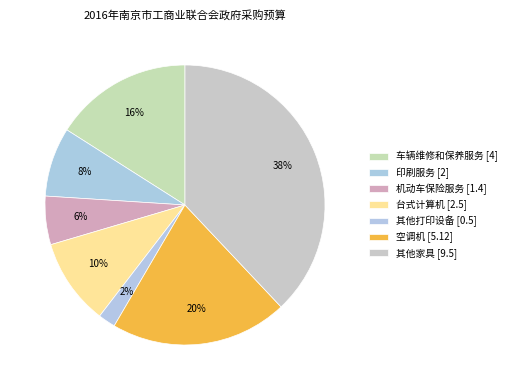

What is the change in value from 机动车保险服务 to 台式计算机?

+1.1